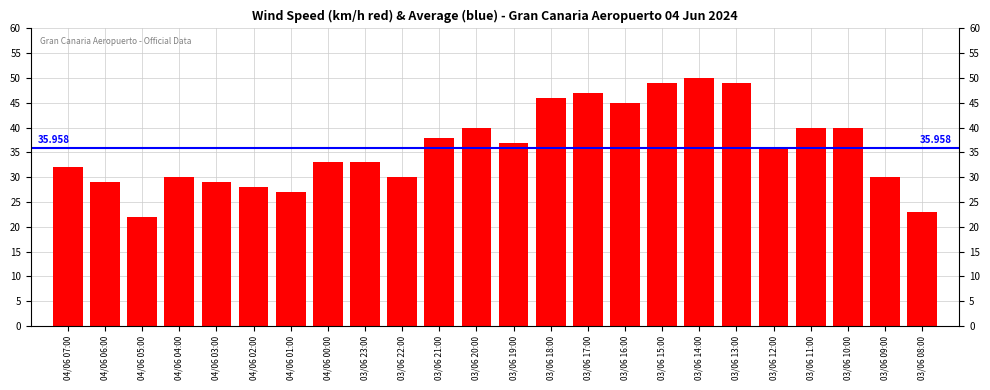

How many bars are there in total?

24